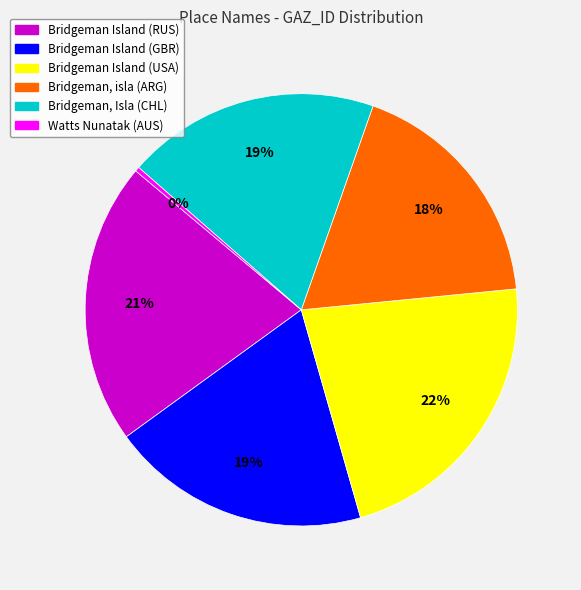

Approximately how many times larger is the value at Bridgeman Island (RUS) compared to Bridgeman, isla (ARG)?

1.2